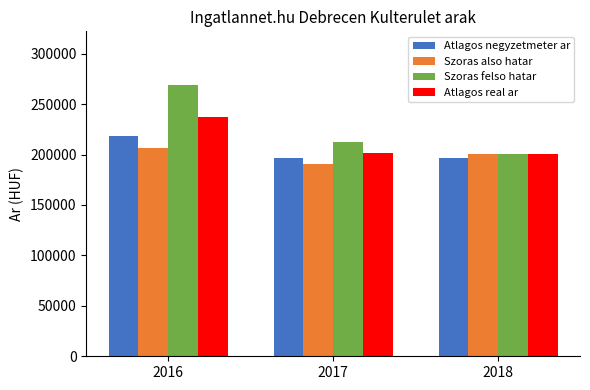

Rank the categories by Szoras felso hatar value from highest to lowest.

2016, 2017, 2018